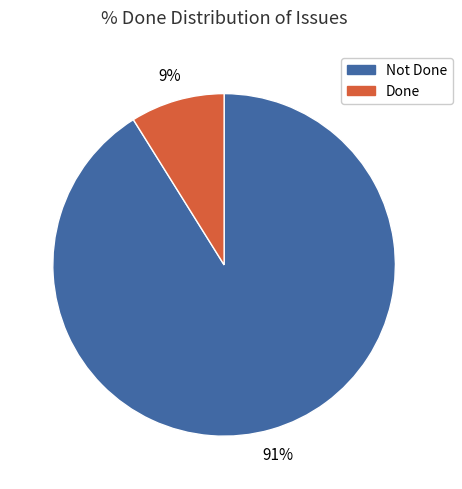

Does any single category account for the majority?

Yes